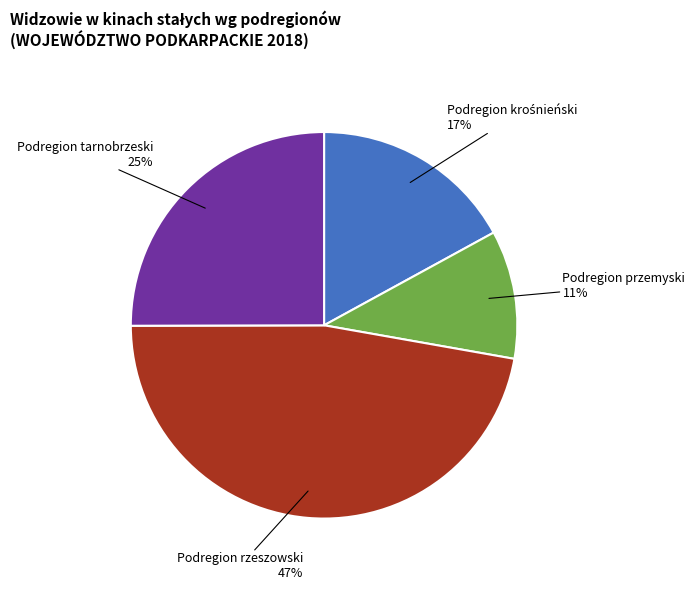

To the nearest percent, what is the average slice percentage?

25%